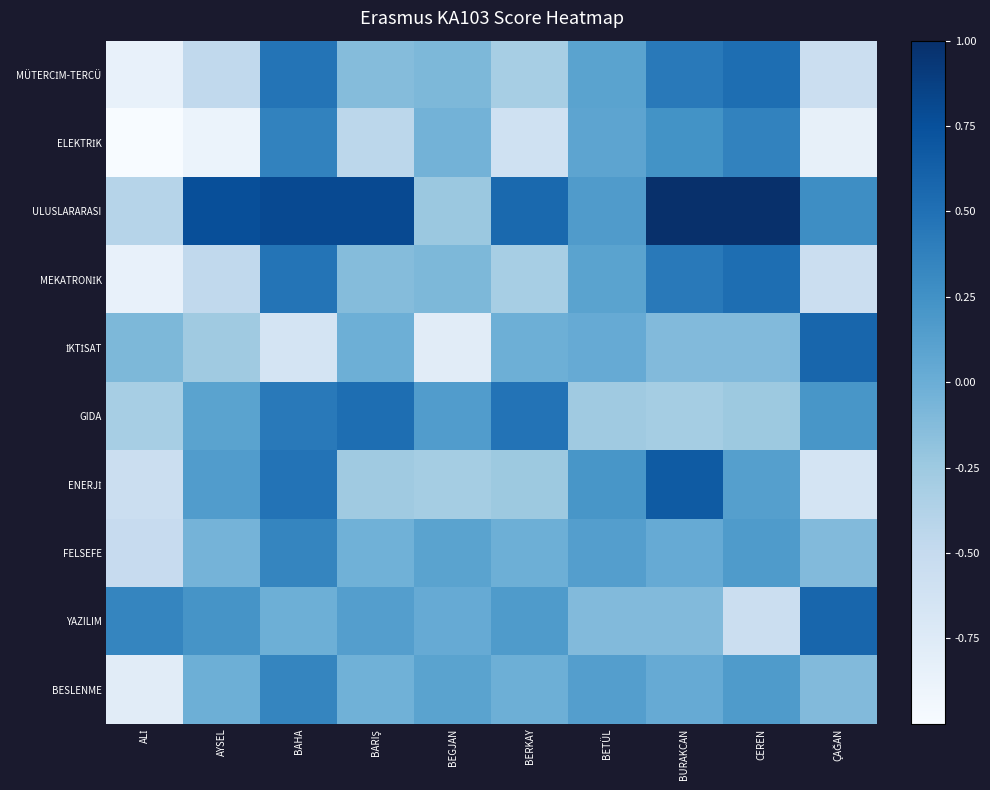

What is the greatest value displayed?

1.0